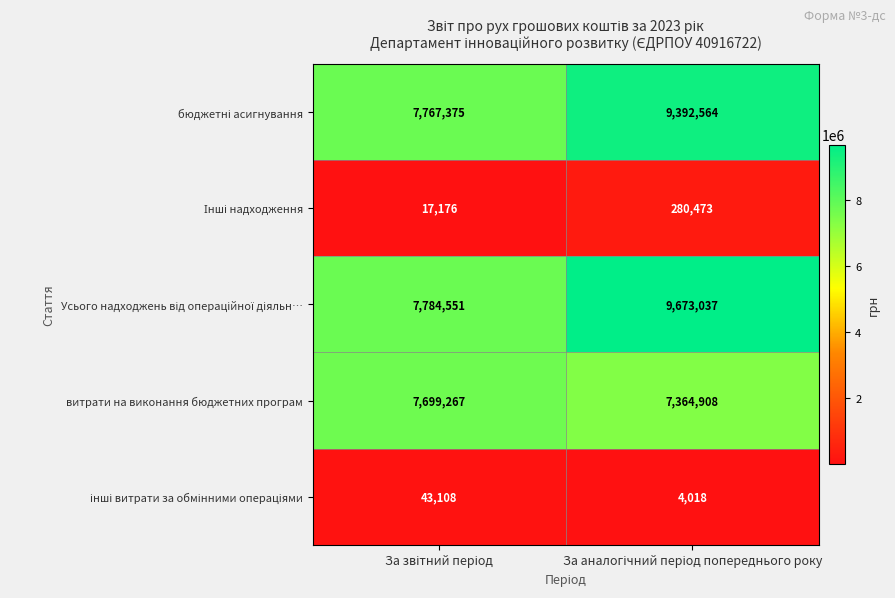

What is the smallest value displayed?

4018